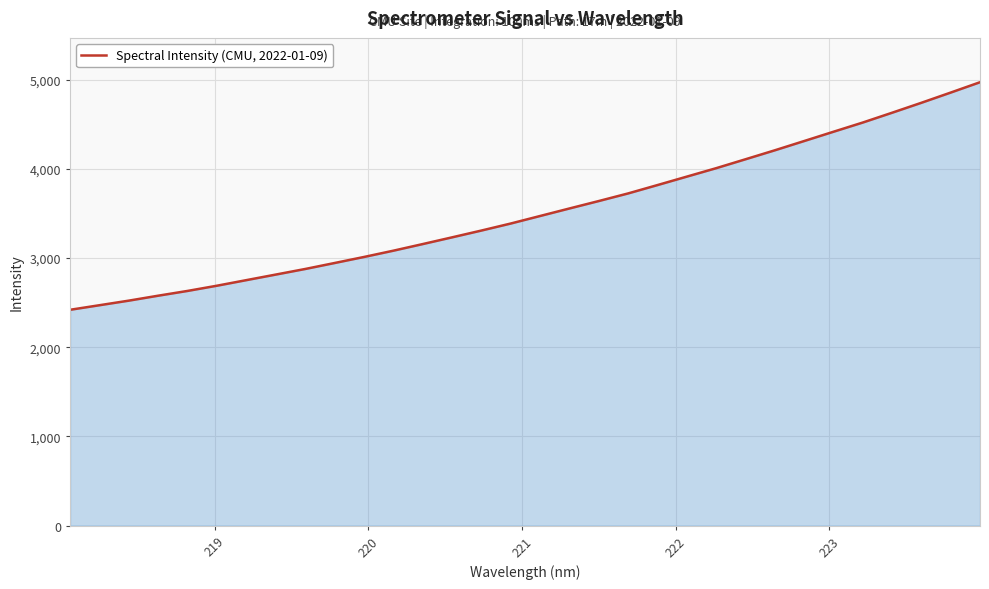

What is the greatest value displayed?

4970.2